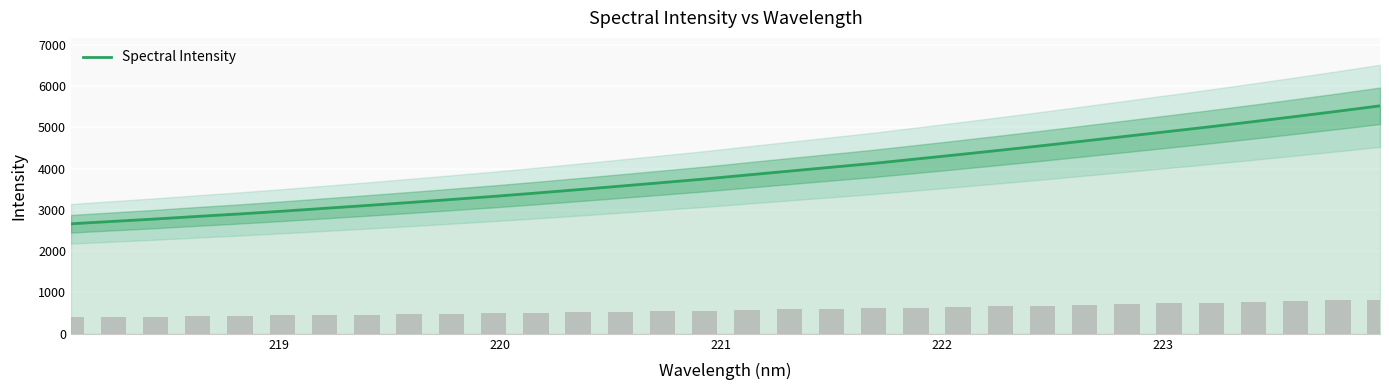

What is the maximum value for Spectral Intensity?

5518.3